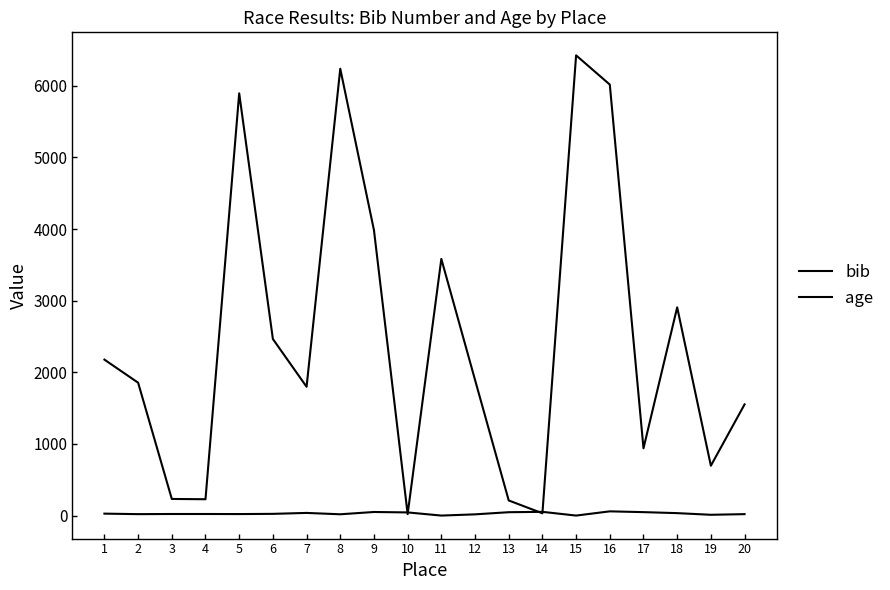

Is this an area chart (filled region under the line)?

No